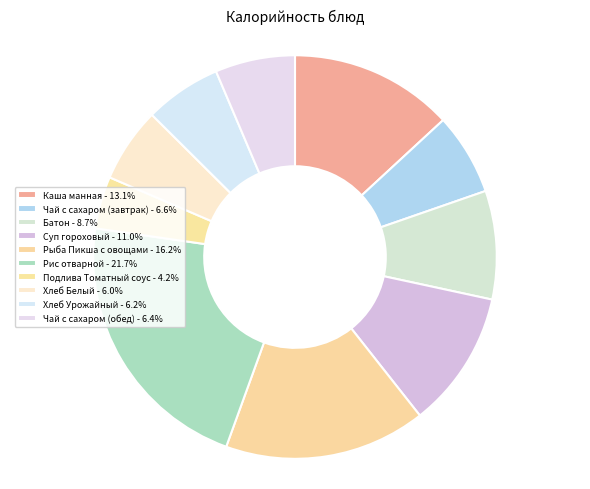

What percentage is the Подлива Томатный соус slice, to the nearest percent?

4%